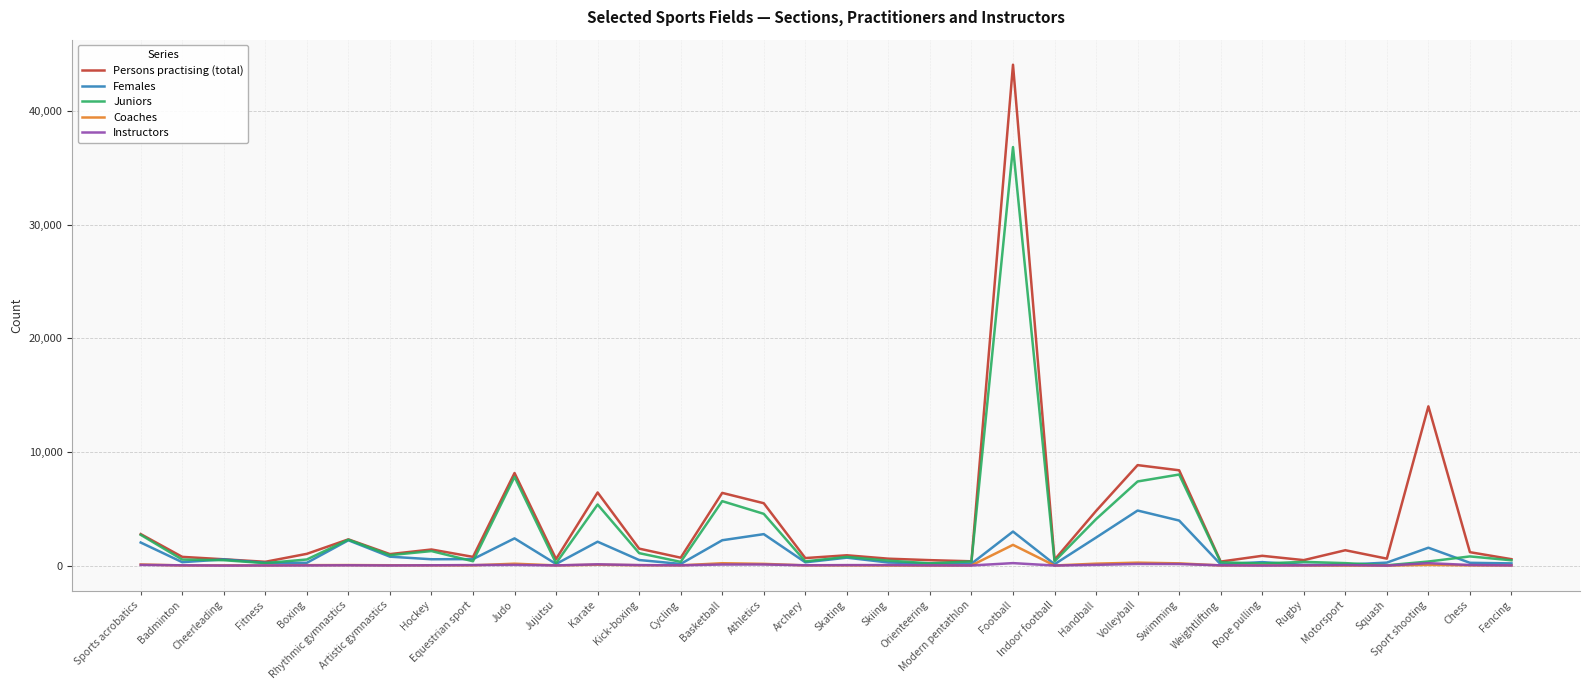

Which series has the widest spread of values?

Persons practising (total)